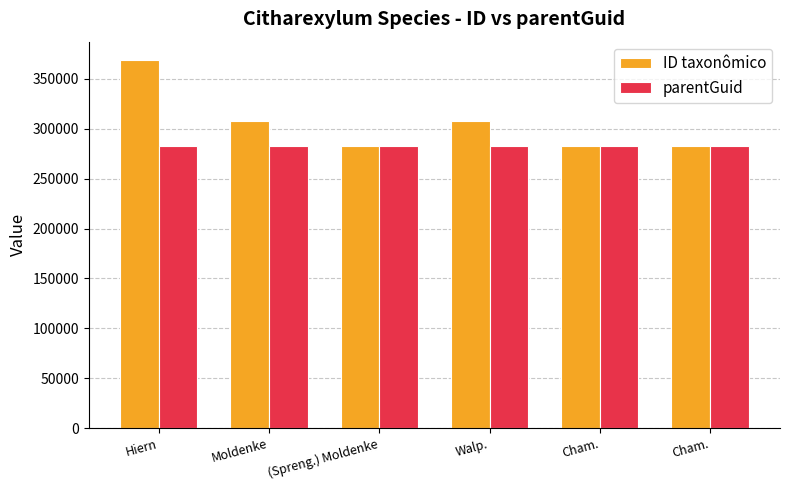

Rank the categories by ID taxonômico value from highest to lowest.

Hiern, Moldenke, Walp., Cham., Cham., (Spreng.) Moldenke